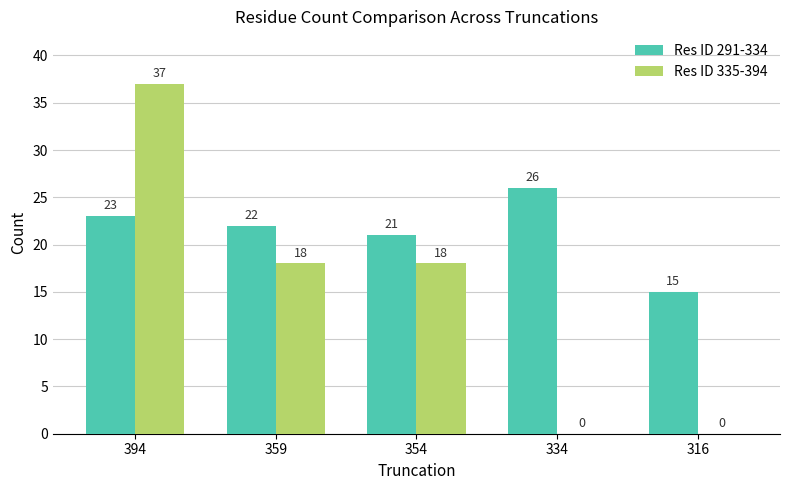

What is the highest value of the Res ID 291-334 series?

26